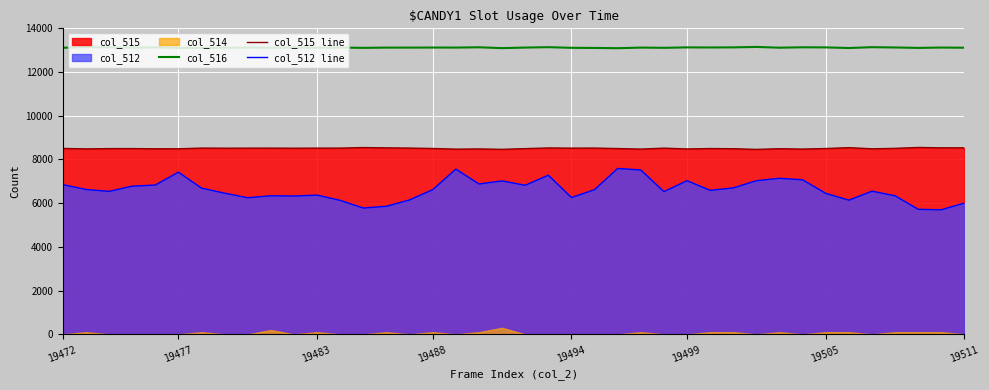

True or false: col_515 line and col_512 line cross at least once.

False